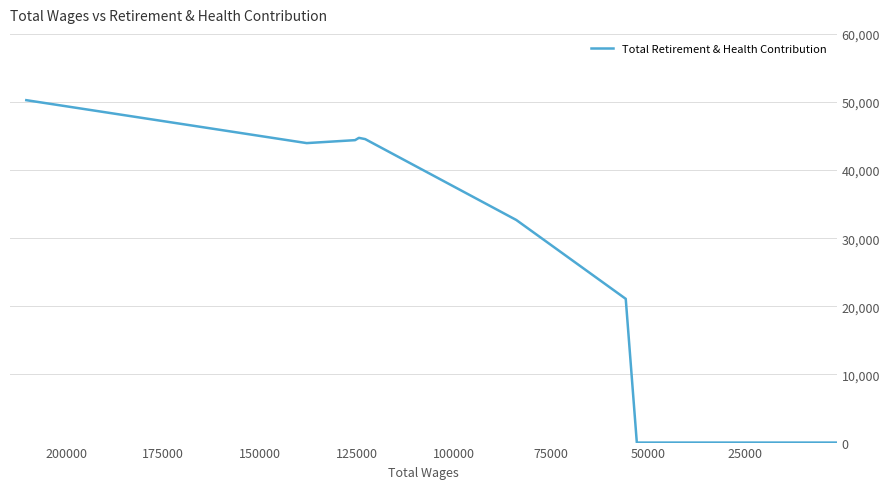

How many points are higher than both their immediate neighbors (excluding endpoints)?

1